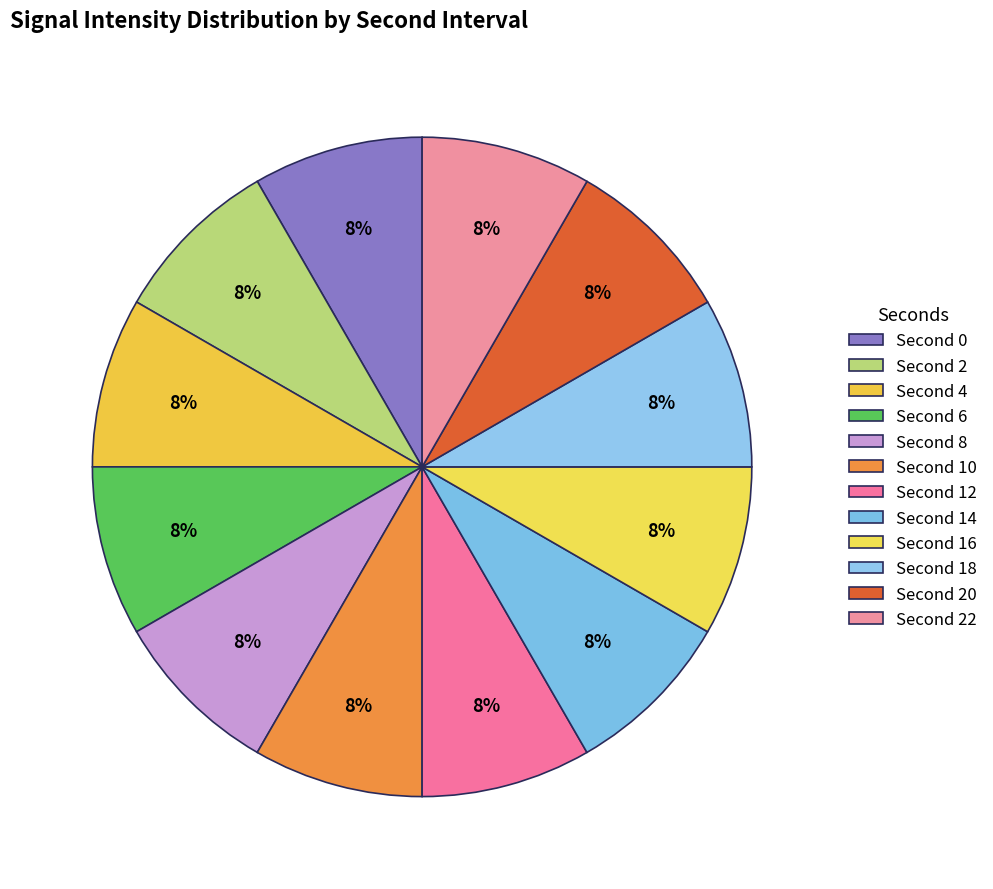

Count the number of slices in the pie.

12